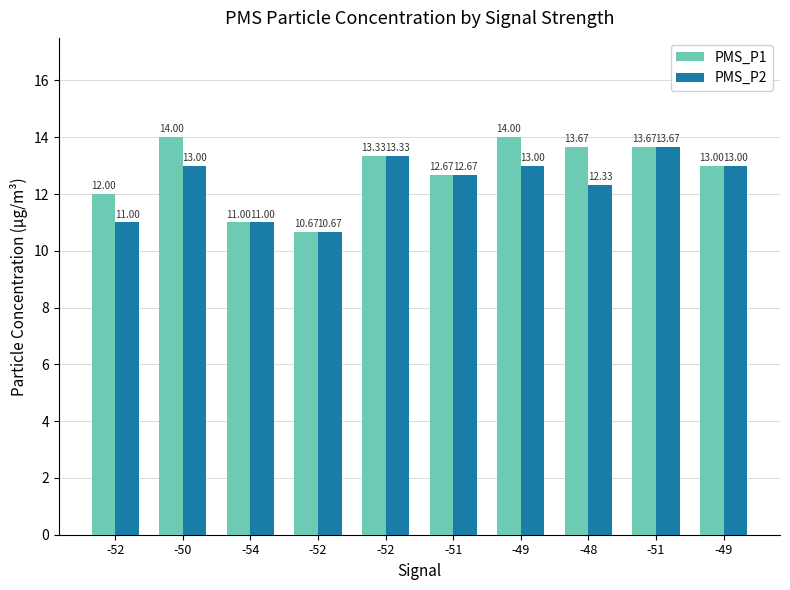

Does the chart contain any negative values?

No